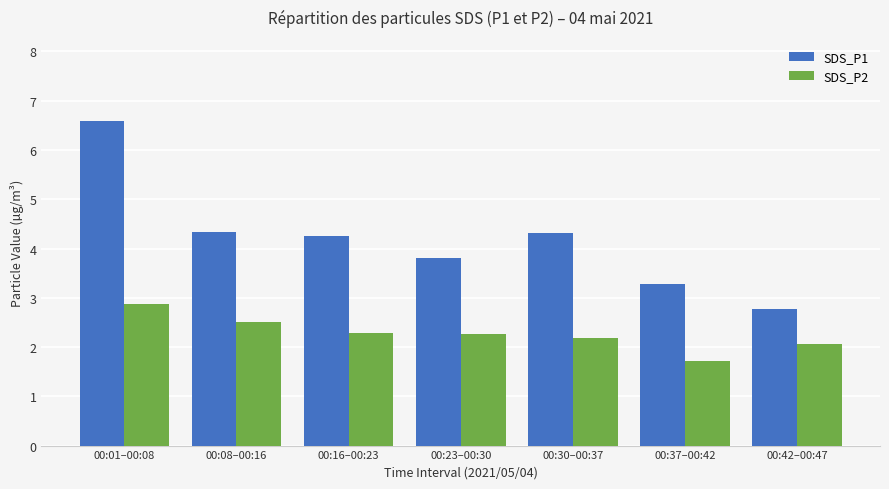

Is the value of SDS_P2 at 00:16–00:23 greater than the value of SDS_P1 at 00:30–00:37?

No